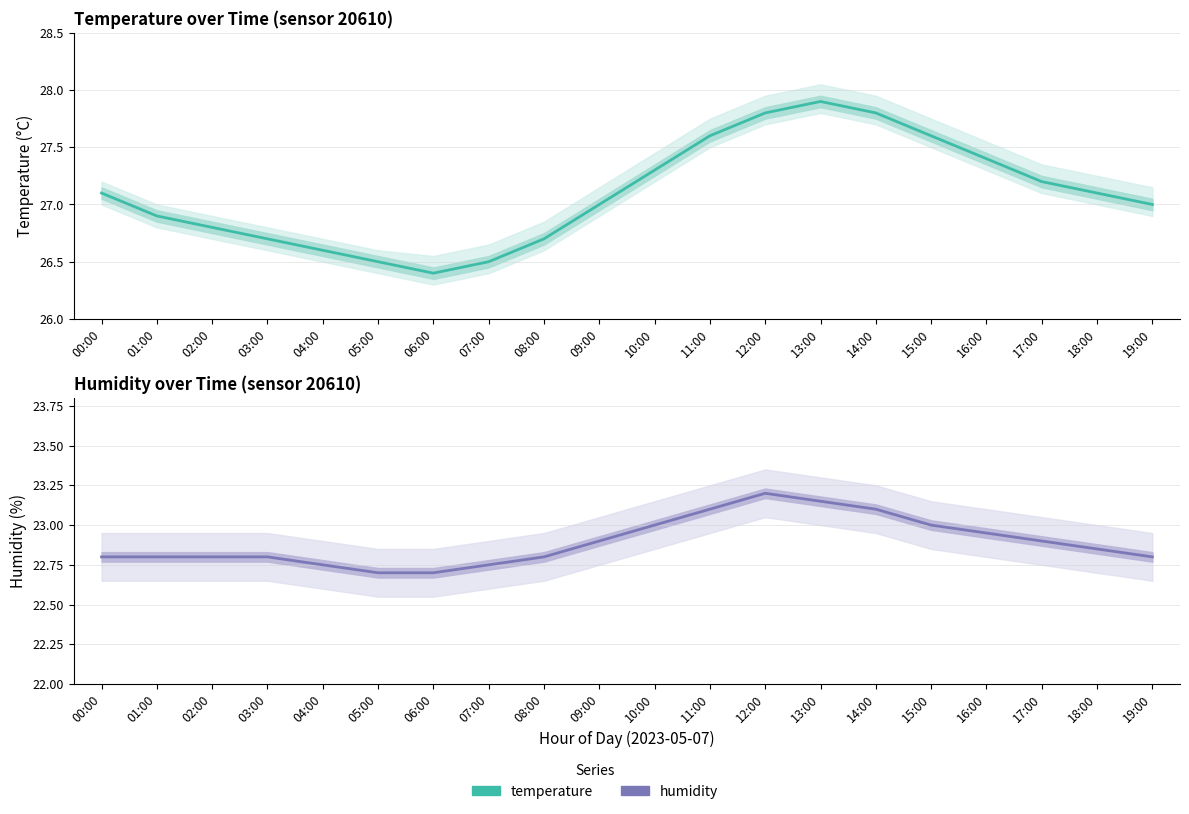

Reading right to left, what are all the values shown in this chart?

temperature: 19:00=27.0	18:00=27.1	17:00=27.2	16:00=27.4	15:00=27.6	14:00=27.8	13:00=27.9	12:00=27.8	11:00=27.6	10:00=27.3	09:00=27.0	08:00=26.7	07:00=26.5	06:00=26.4	05:00=26.5	04:00=26.6	03:00=26.7	02:00=26.8	01:00=26.9	00:00=27.1
temperature_upper: 19:00=27.1	18:00=27.2	17:00=27.4	16:00=27.6	15:00=27.8	14:00=27.9	13:00=28.1	12:00=27.9	11:00=27.8	10:00=27.4	09:00=27.1	08:00=26.9	07:00=26.6	06:00=26.6	05:00=26.6	04:00=26.7	03:00=26.8	02:00=26.9	01:00=27.0	00:00=27.2
temperature_lower: 19:00=26.9	18:00=27.0	17:00=27.1	16:00=27.3	15:00=27.5	14:00=27.7	13:00=27.8	12:00=27.7	11:00=27.5	10:00=27.2	09:00=26.9	08:00=26.6	07:00=26.4	06:00=26.3	05:00=26.4	04:00=26.5	03:00=26.6	02:00=26.7	01:00=26.8	00:00=27.0
humidity: 19:00=22.8	18:00=22.9	17:00=22.9	16:00=22.9	15:00=23.0	14:00=23.1	13:00=23.1	12:00=23.2	11:00=23.1	10:00=23.0	09:00=22.9	08:00=22.8	07:00=22.8	06:00=22.7	05:00=22.7	04:00=22.8	03:00=22.8	02:00=22.8	01:00=22.8	00:00=22.8
humidity_upper: 19:00=22.9	18:00=23.0	17:00=23.1	16:00=23.1	15:00=23.1	14:00=23.2	13:00=23.3	12:00=23.4	11:00=23.2	10:00=23.1	09:00=23.1	08:00=22.9	07:00=22.9	06:00=22.9	05:00=22.9	04:00=22.9	03:00=22.9	02:00=22.9	01:00=22.9	00:00=22.9
humidity_lower: 19:00=22.6	18:00=22.7	17:00=22.8	16:00=22.8	15:00=22.9	14:00=22.9	13:00=23.0	12:00=23.1	11:00=22.9	10:00=22.9	09:00=22.8	08:00=22.6	07:00=22.6	06:00=22.6	05:00=22.6	04:00=22.6	03:00=22.6	02:00=22.6	01:00=22.6	00:00=22.6